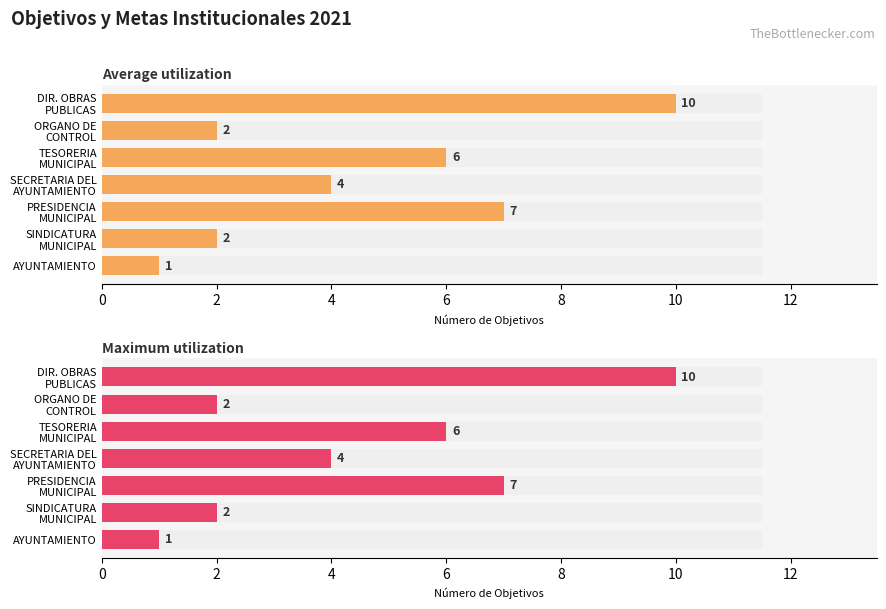

Between AYUNTAMIENTO and SECRETARIA DEL AYUNTAMIENTO, which is larger?

SECRETARIA DEL AYUNTAMIENTO